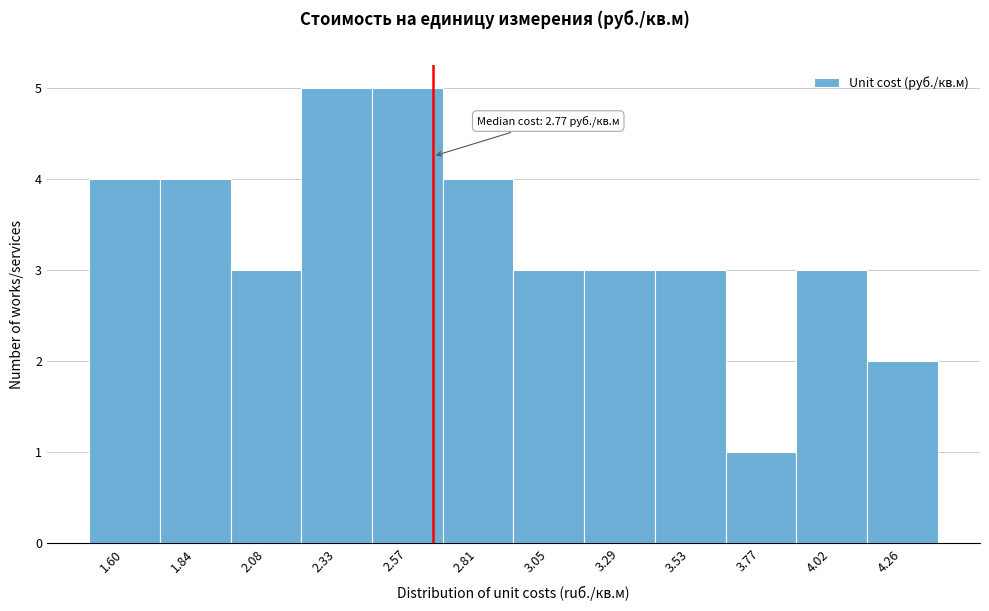

Reading right to left, transcribe all the data shown in this chart.

4.26=2	4.02=3	3.77=1	3.53=3	3.29=3	3.05=3	2.81=4	2.57=5	2.33=5	2.08=3	1.84=4	1.60=4